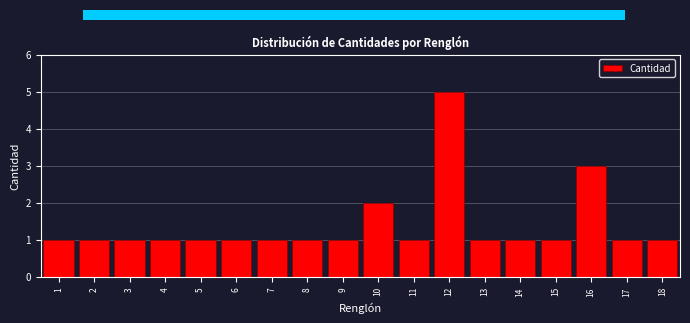

Reading left to right, list all the values displayed in this chart.

1	1	1	1	1	1	1	1	1	2	1	5	1	1	1	3	1	1